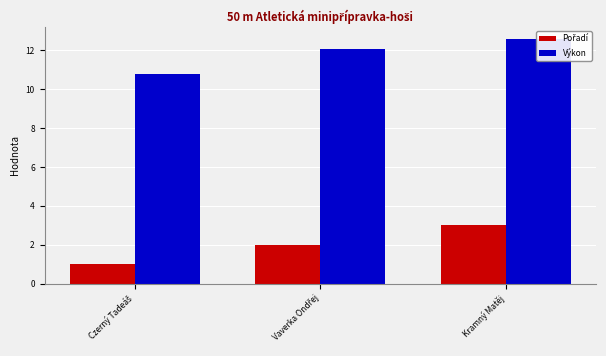

Are the bars horizontal?

No